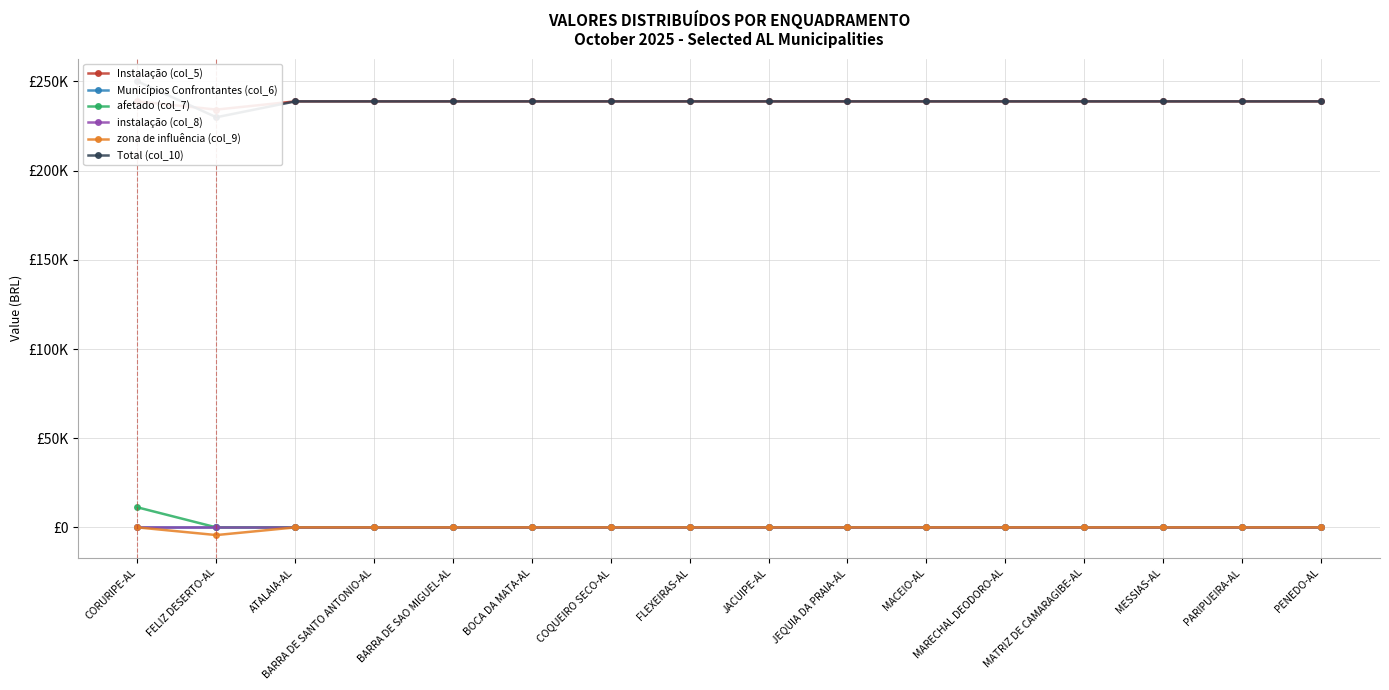

List the series in order of their peak value, lowest first.

Municípios Confrontantes (col_6), instalação (col_8), zona de influência (col_9), afetado (col_7), Instalação (col_5), Total (col_10)